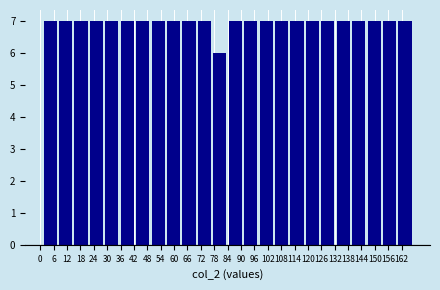

What is the height of the bar covering 70 to 77 on the x-axis? Neither the bar edges nor the heights are printed on the chart, so give them approximately, as read against the axes.

7